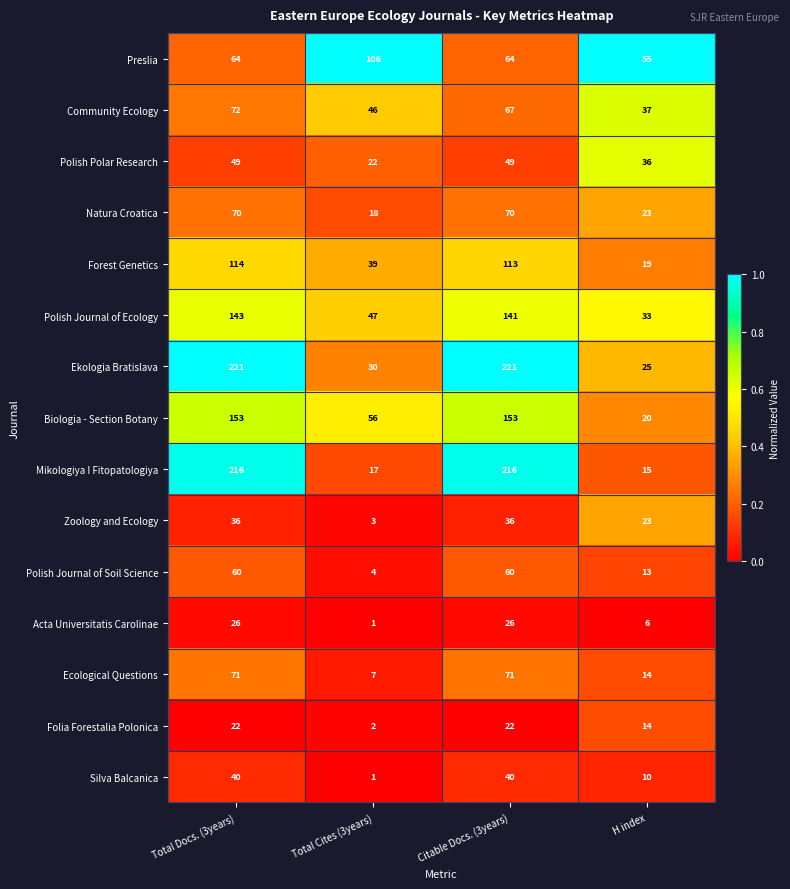

True or false: Folia Forestalia Polonica has a value of 22 at Citable Docs. (3years).

True